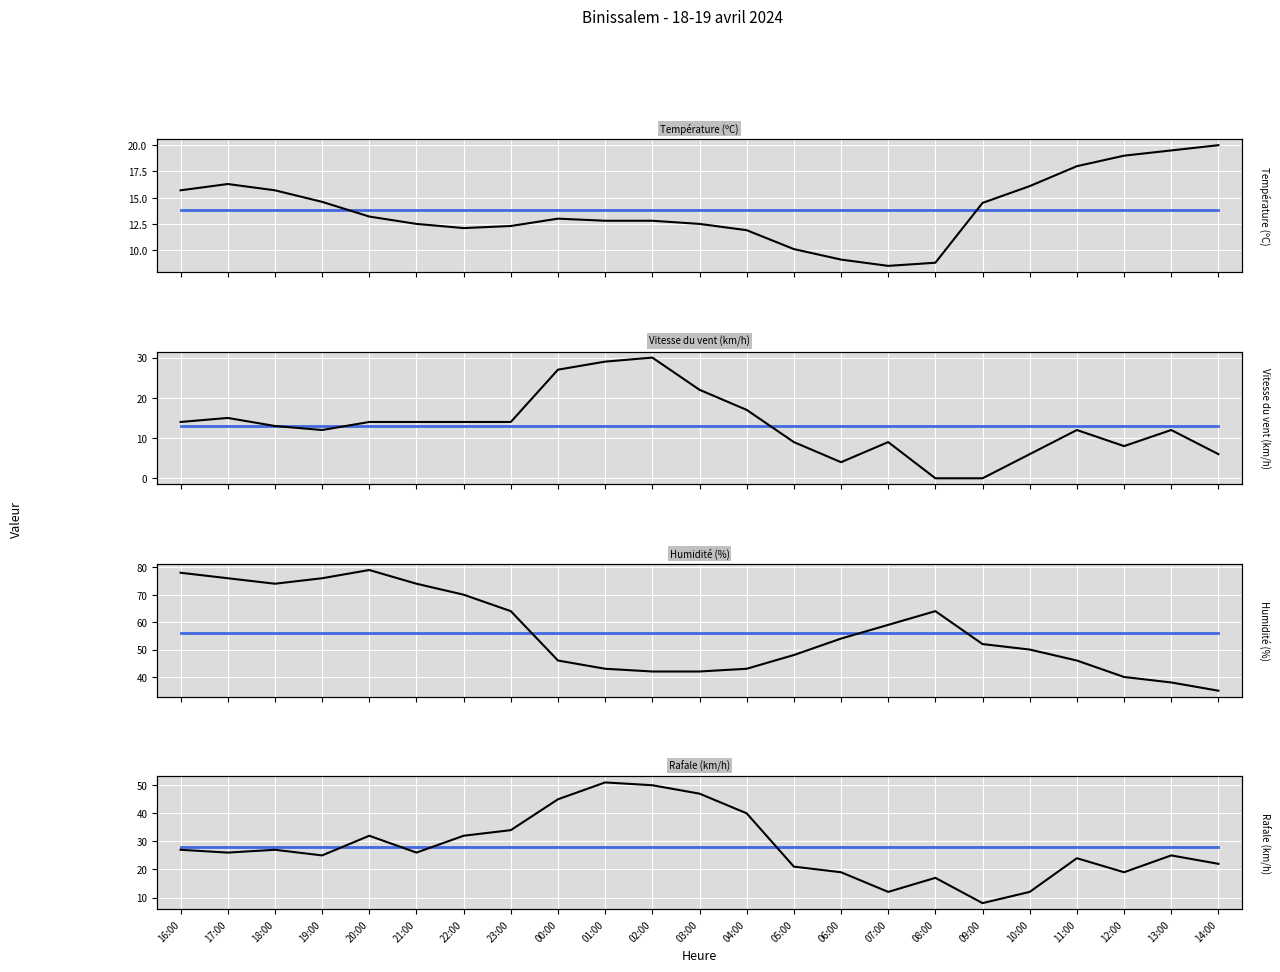

After their last crossing, which series has the higher values: Vitesse du vent (km/h) or Température (ºC)?

Température (ºC)